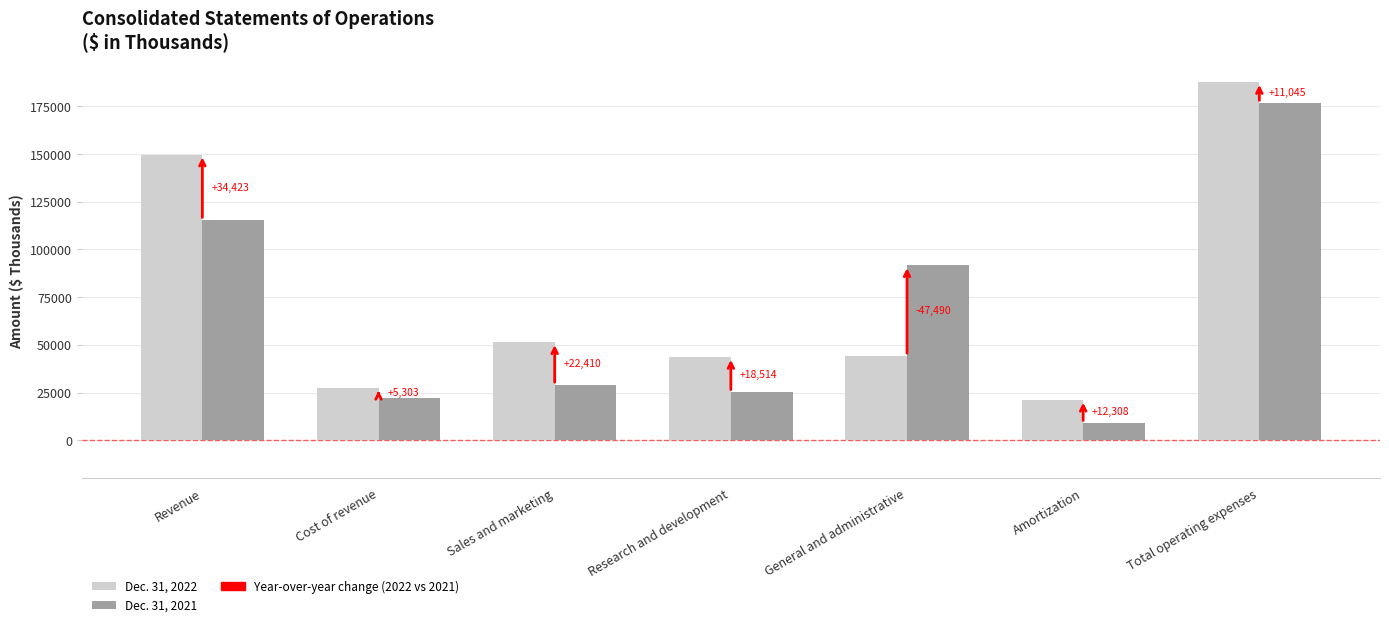

Read the Dec. 31, 2021 value at Sales and marketing, to the nearest 50.

28950